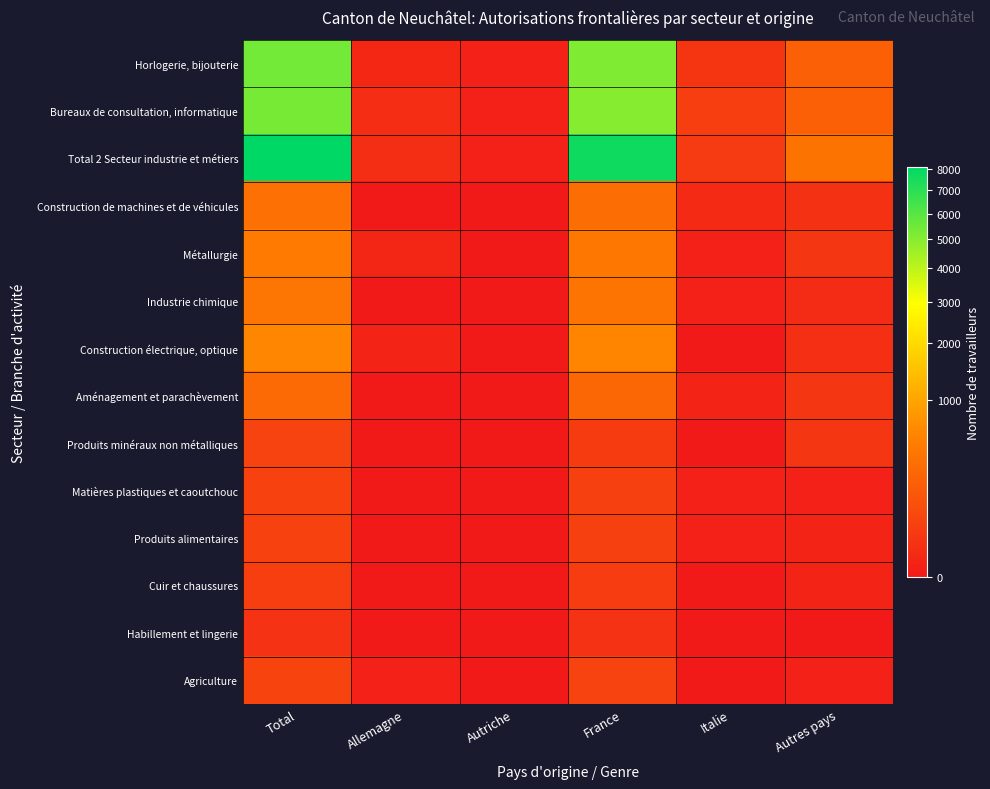

What is the difference between the highest and lowest values at Total?

8112